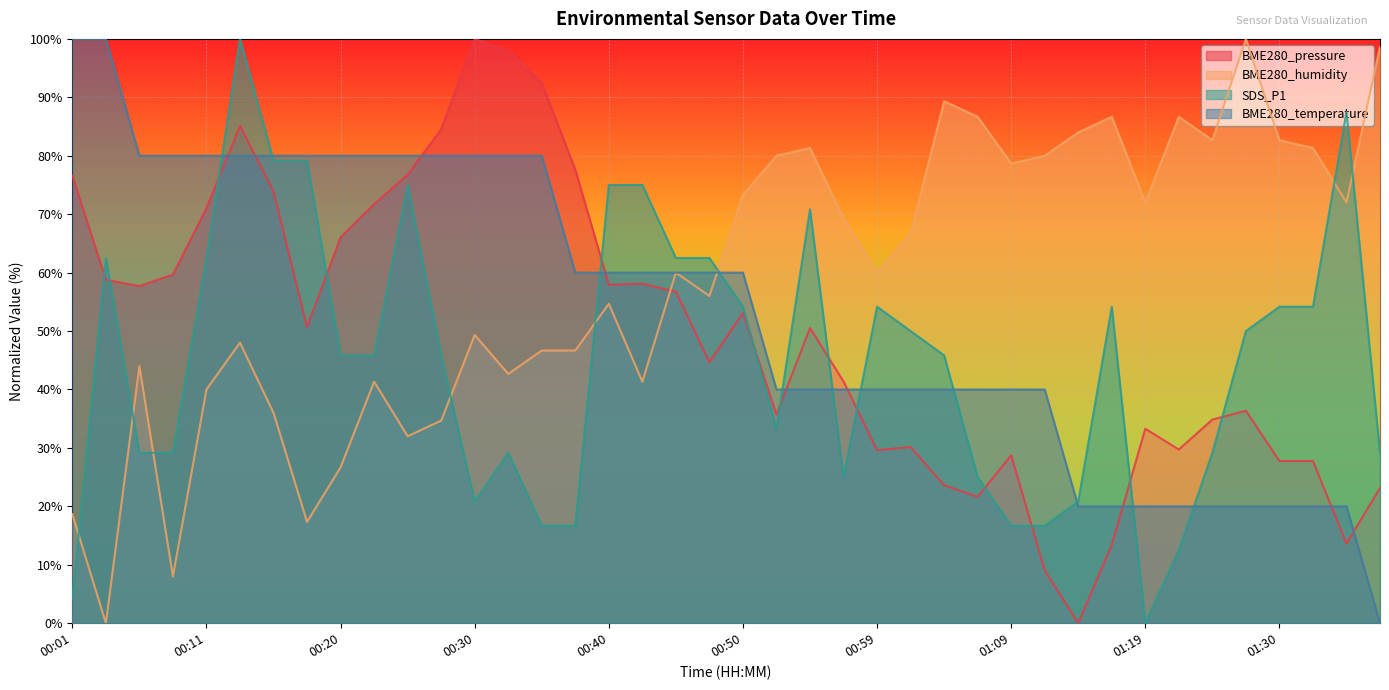

Rank the series at 00:15 from lowest to highest value.

BME280_humidity, BME280_pressure, SDS_P1, BME280_temperature